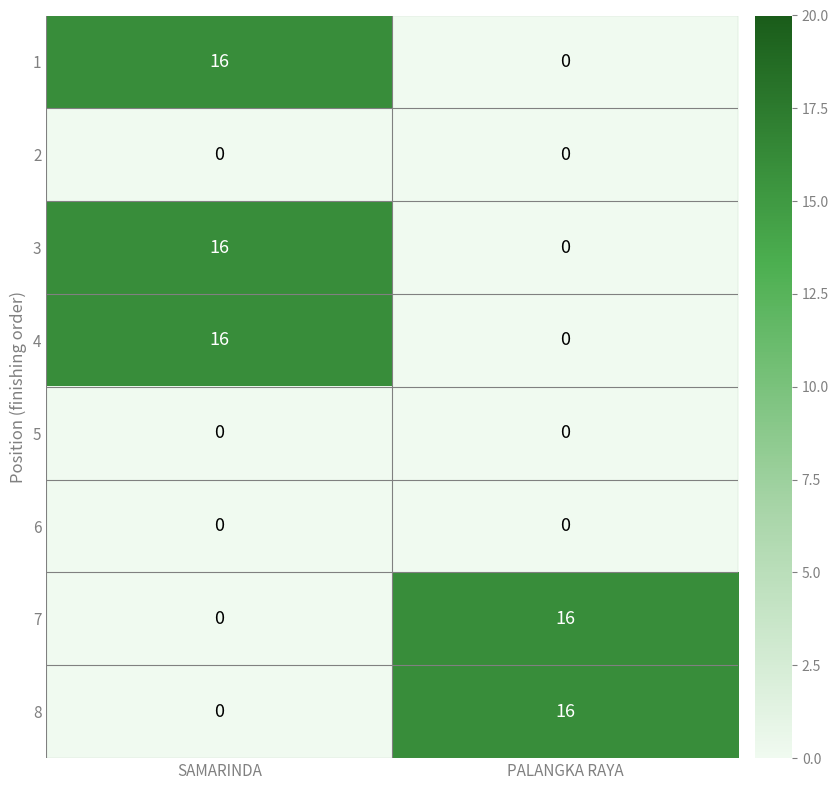

What is the maximum value shown in the chart?

16